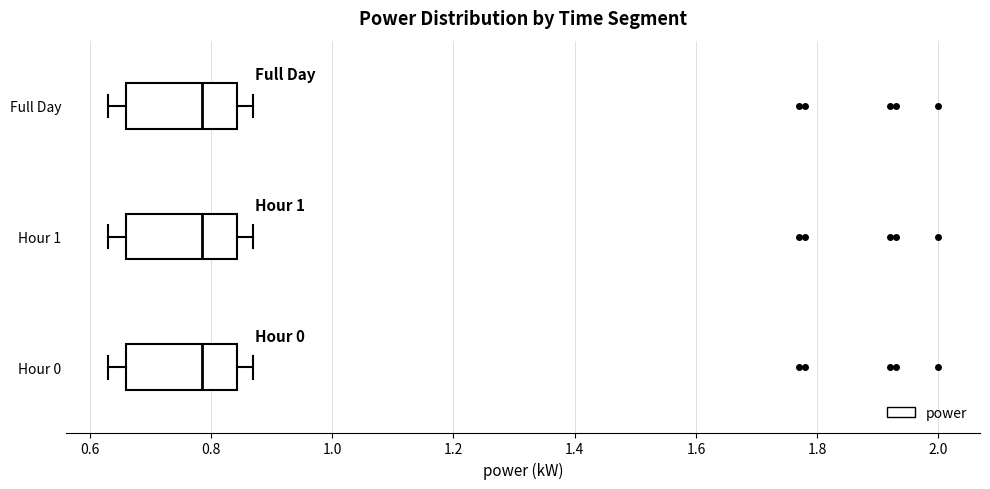

Reading bottom to top, read every box against the x-axis: the position of its median line, the range the box covers, and the ends of its whiskers. The values are not printed on the chart, so give them approximately, as read against the axis.

Hour 0: median 0.78, box 0.66 to 0.84, whiskers 0.64 to 0.88
Hour 1: median 0.78, box 0.66 to 0.84, whiskers 0.64 to 0.88
Full Day: median 0.78, box 0.66 to 0.84, whiskers 0.64 to 0.88